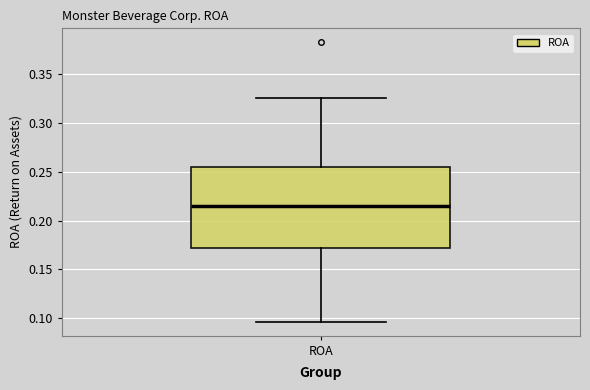

Where does the median line of the box for ROA sit on the y-axis? The values are not printed on the chart, so give them approximately, as read against the axis.

0.215